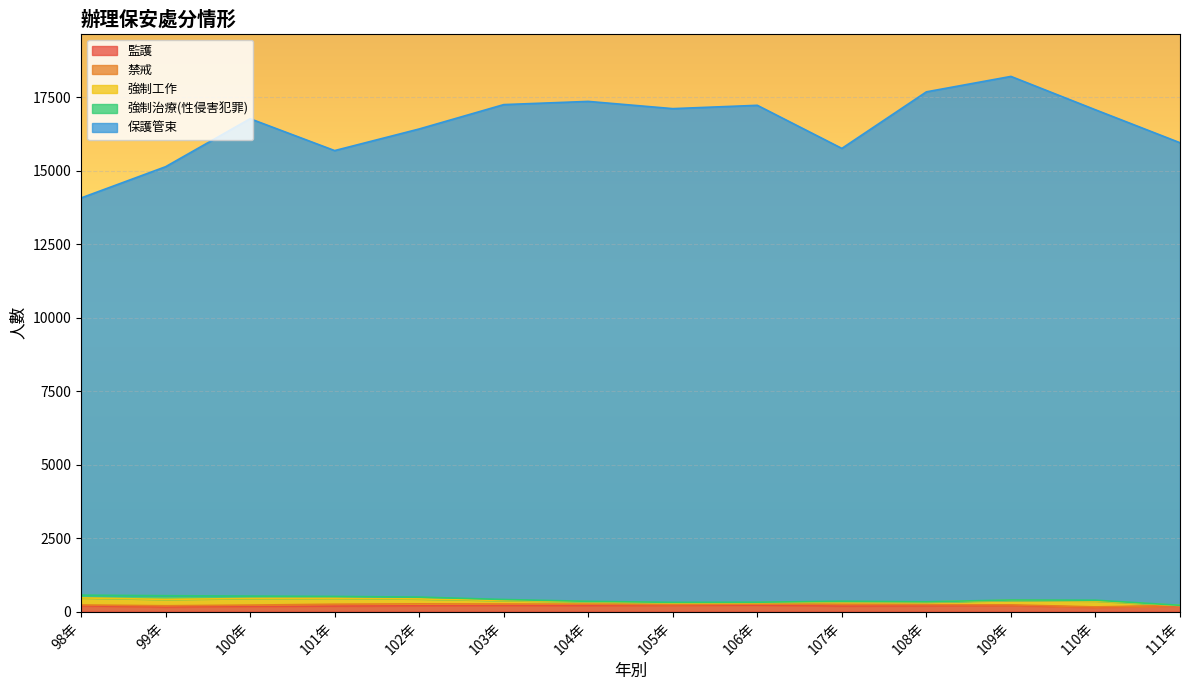

Reading left to right, what are all the values shown in this chart?

監護: 194	156	176	186	196	206	198	213	217	188	195	204	145	195
禁戒: 30	42	44	64	66	51	54	24	37	57	39	24	14	11
強制工作: 241	216	226	205	168	120	81	53	46	86	89	152	201	0
強制治療(性侵害犯罪): 93	126	81	60	62	34	15	23	18	21	9	14	27	7
保護管束: 13509	14590	16236	15164	15922	16832	17004	16793	16901	15401	17345	17808	16679	15733